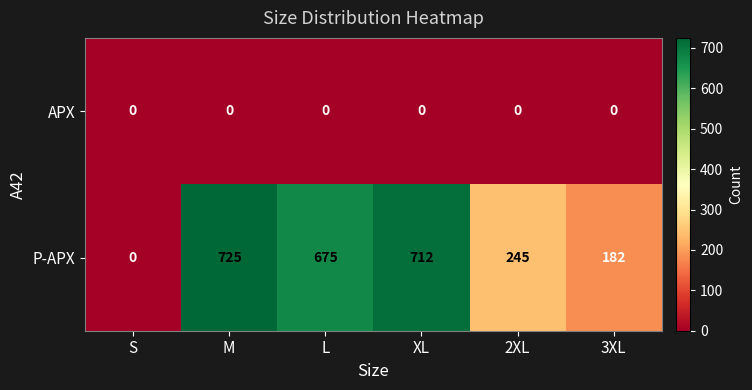

List the series in order of their peak value, highest first.

P-APX, APX